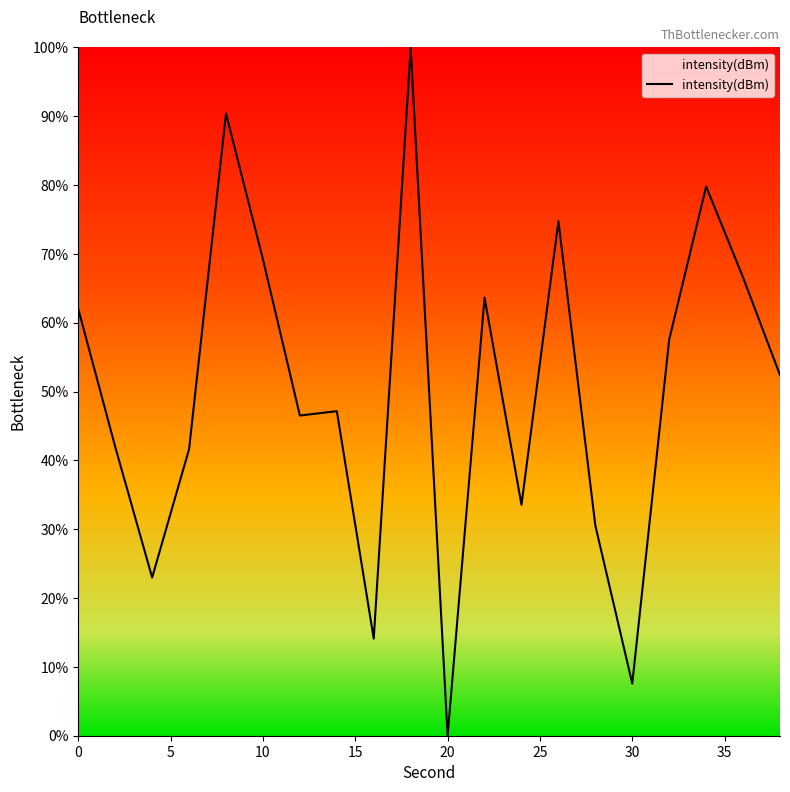

What is the difference between the maximum and minimum values?

100.0